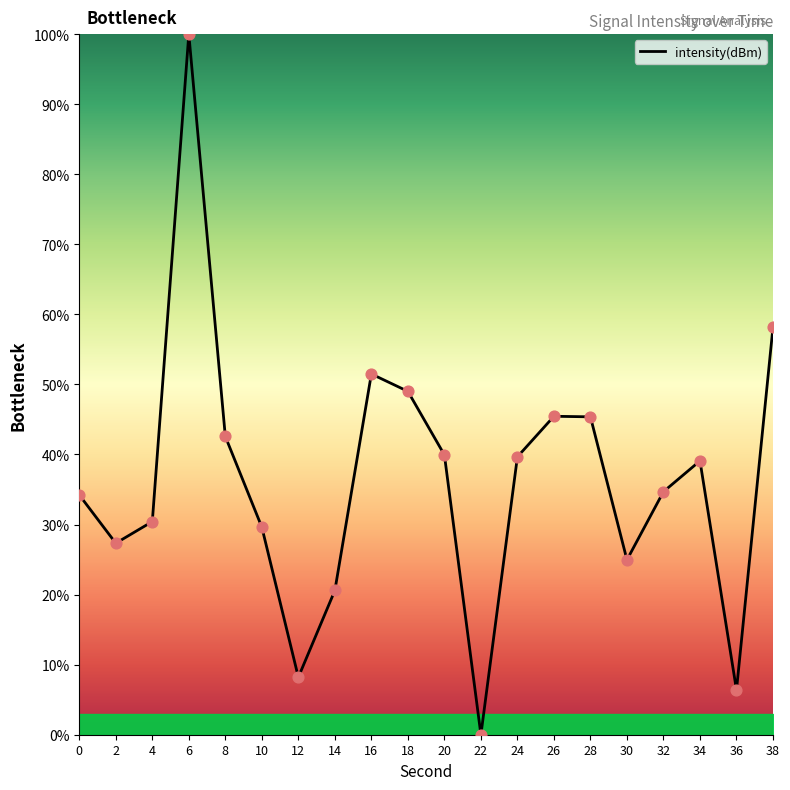

What is the change in value from 22 to 30?

+25.0